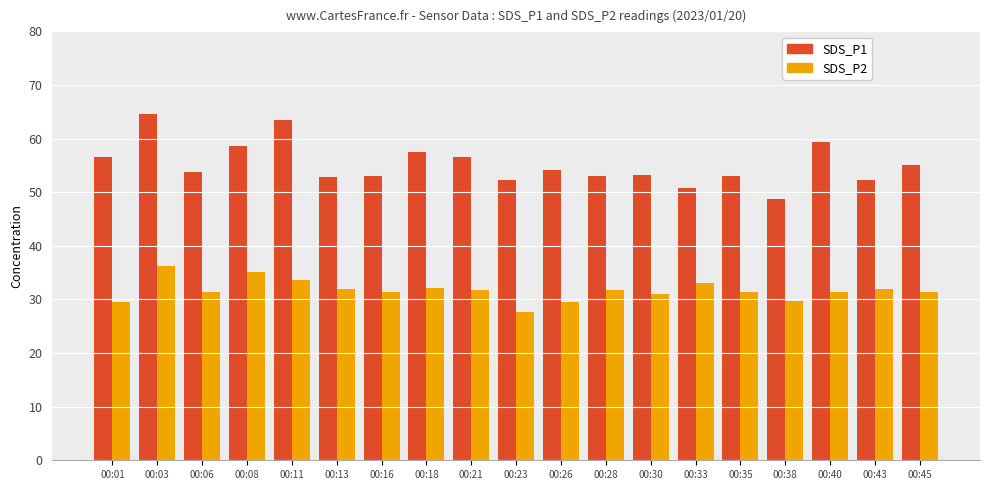

How many bars are there in each group?

2